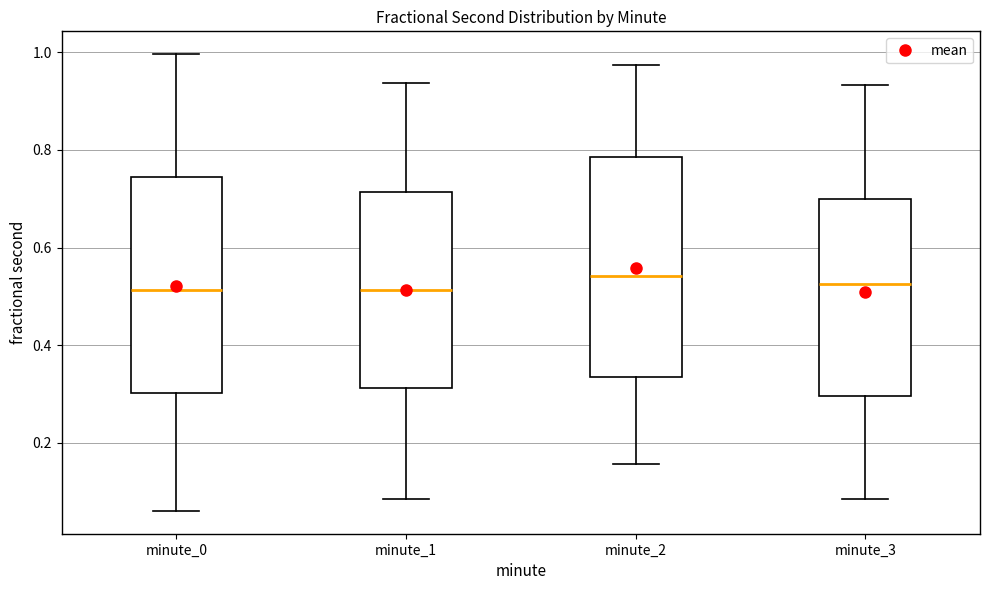

Where does the upper whisker of the box for minute_1 end on the y-axis? The values are not printed on the chart, so give them approximately, as read against the axis.

0.94